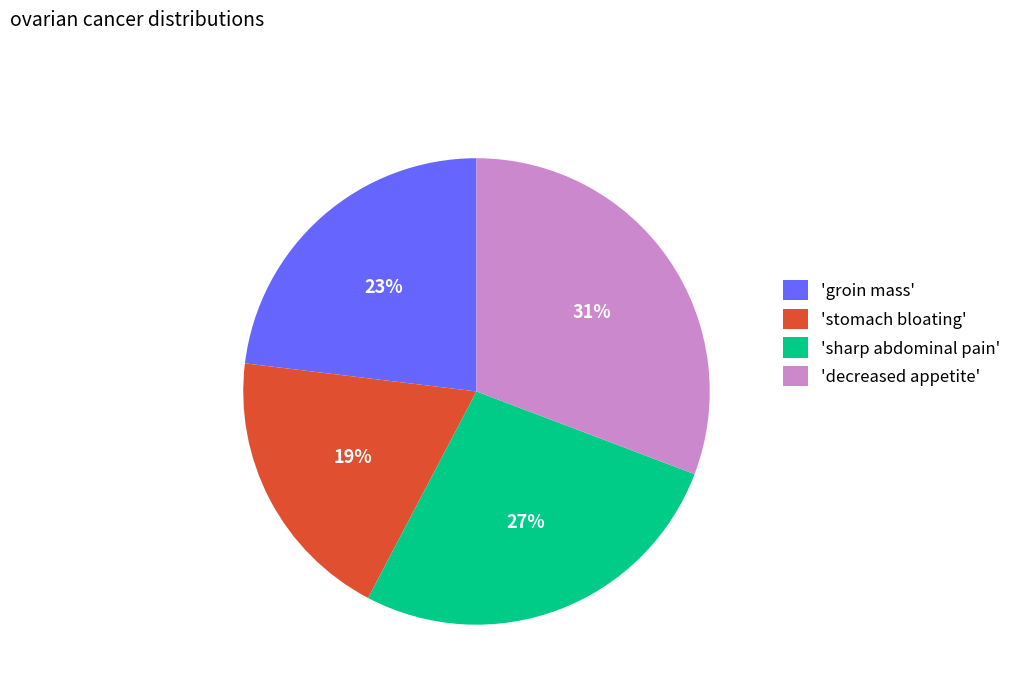

Does any single category account for the majority?

No